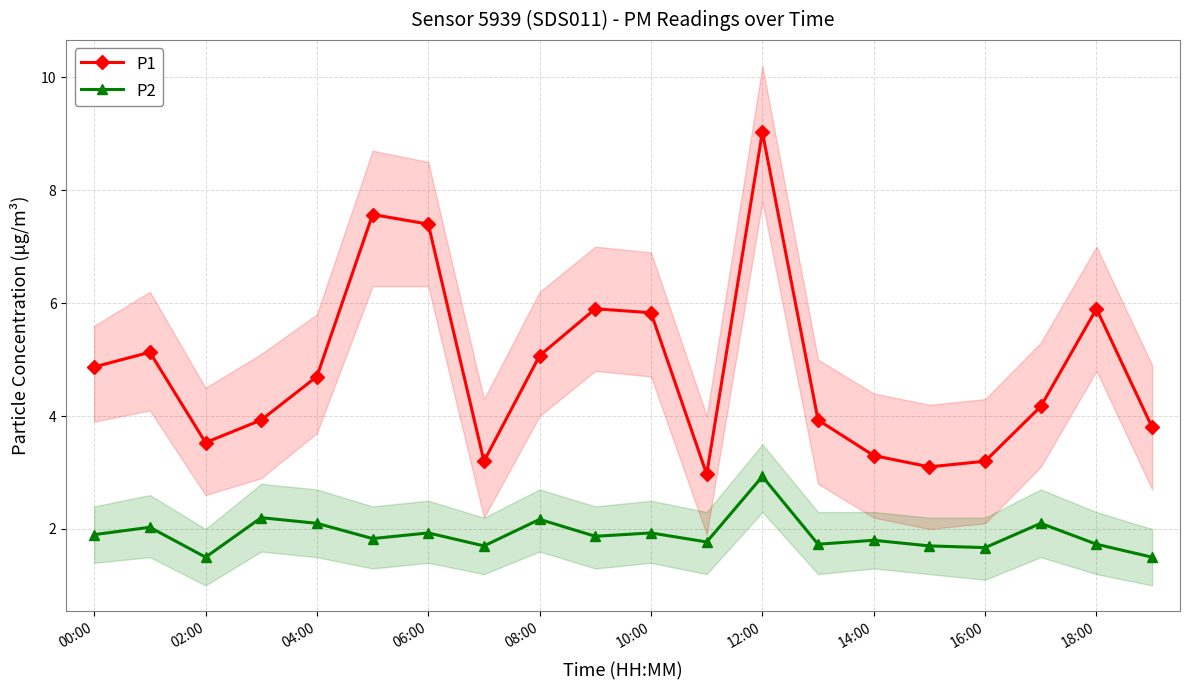

Does the chart display data point markers on the line(s)?

Yes